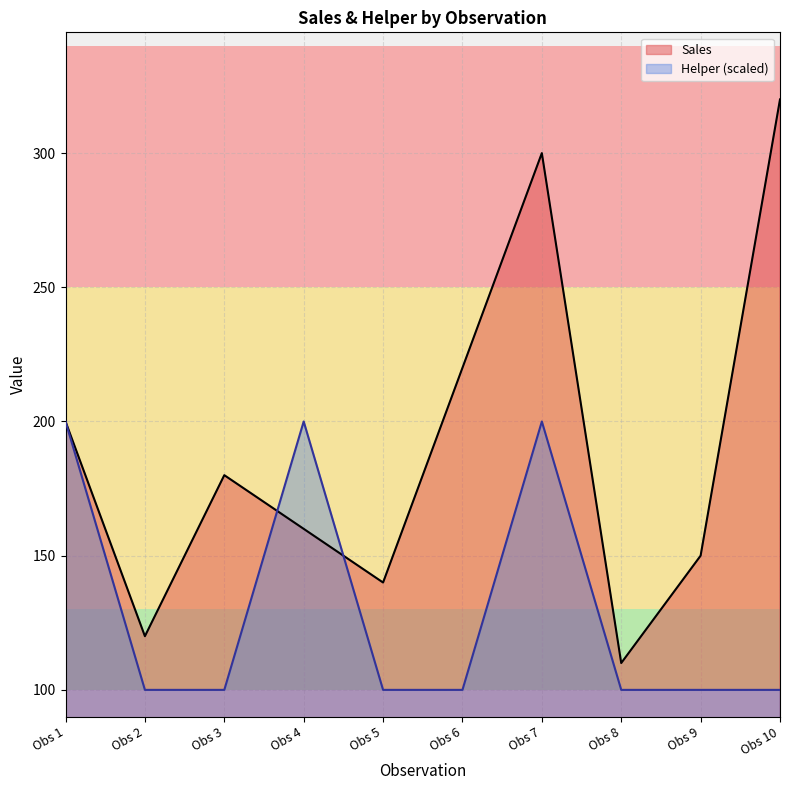

The value of Sales at Obs 9 is 150. True or false?

True